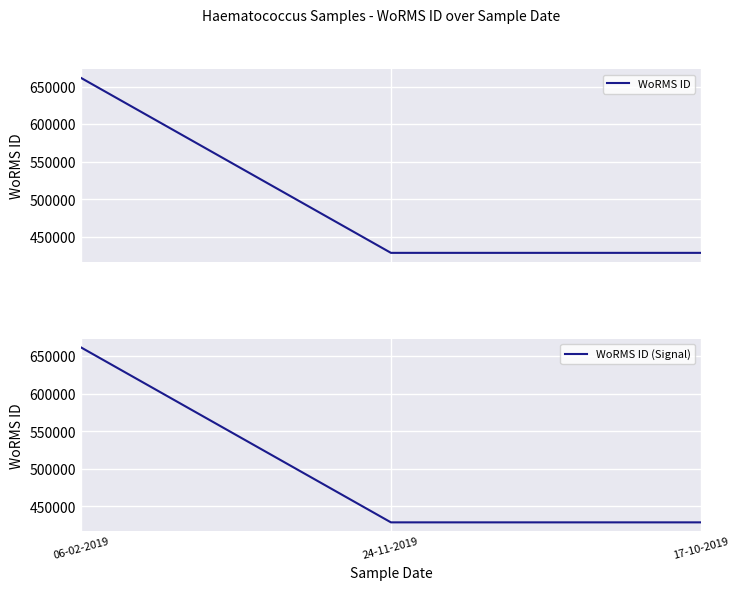

Which series has the largest range (max minus min)?

WoRMS ID